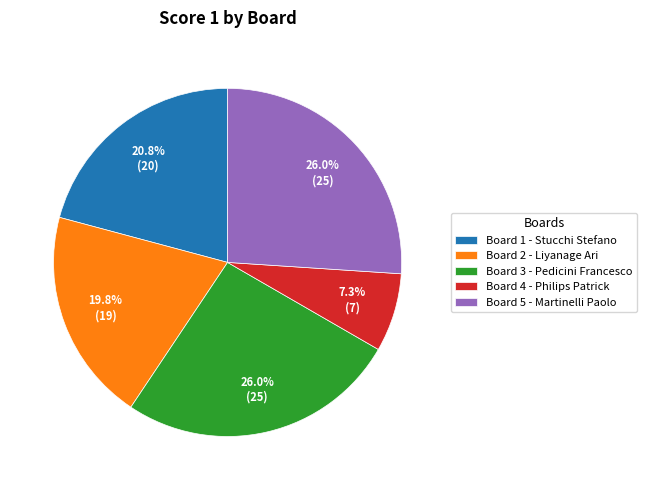

How much of the chart is everything except Board 4?

92.7%